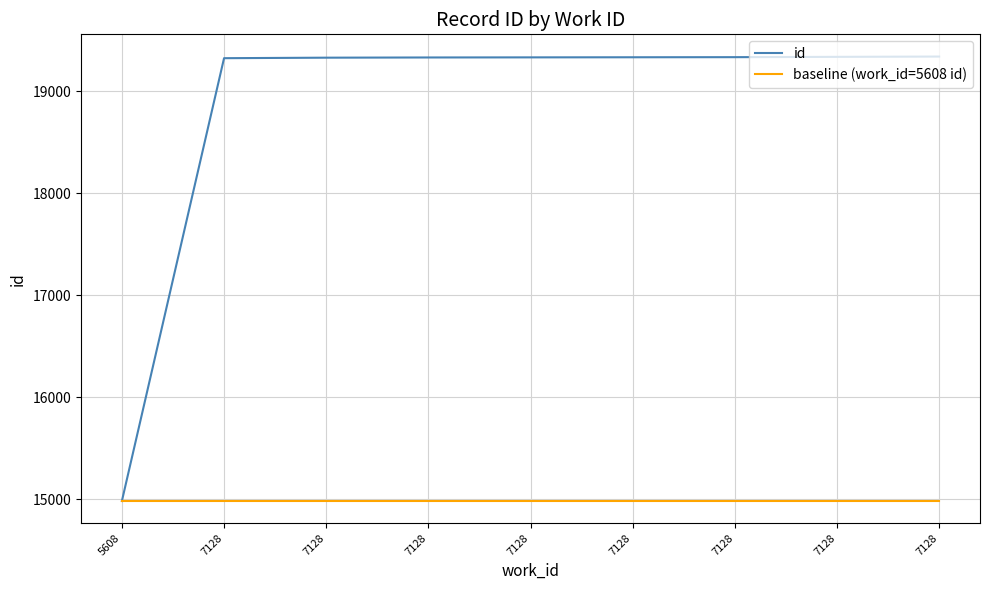

What is the greatest value displayed?

19341